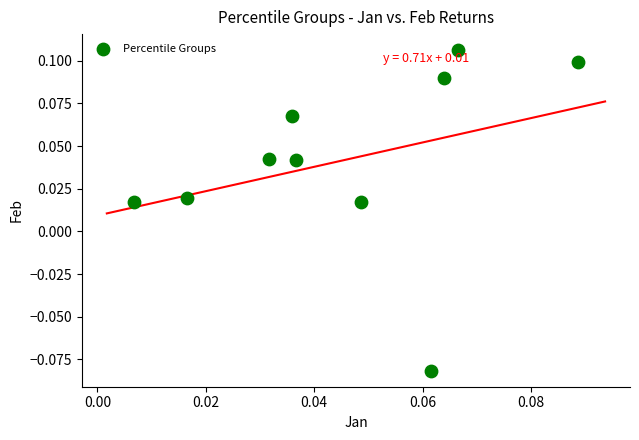

How many data points are displayed?

10